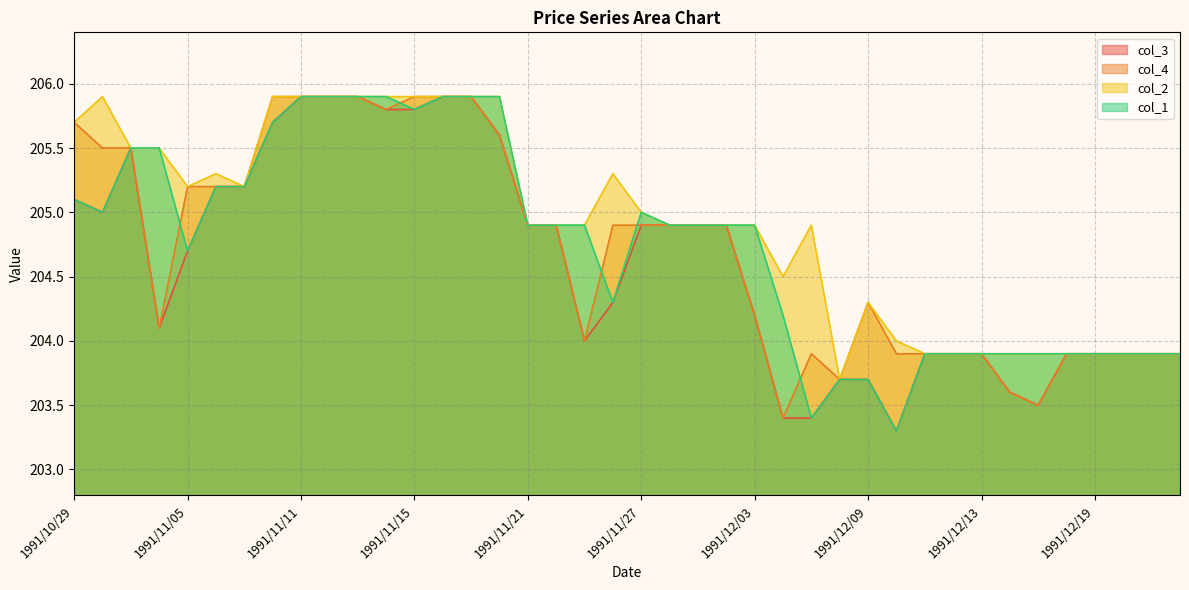

At which category does col_1 reach its first local valley?

1991/10/30